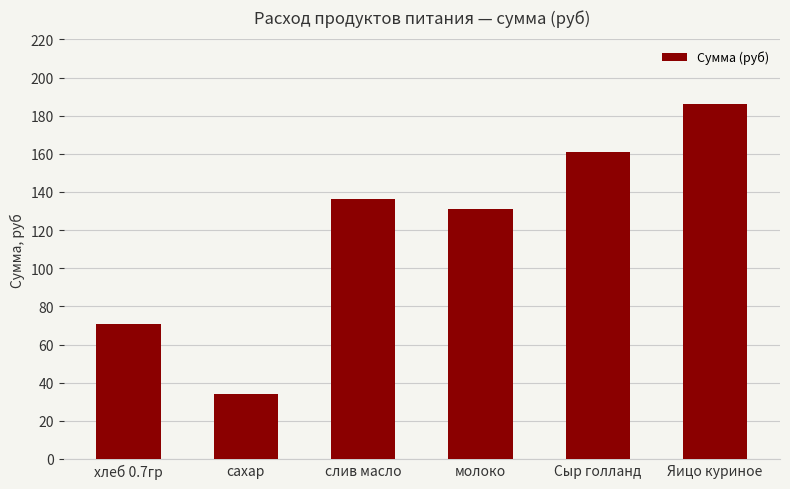

What is the change in value from хлеб 0.7гр to слив масло?

+65.2